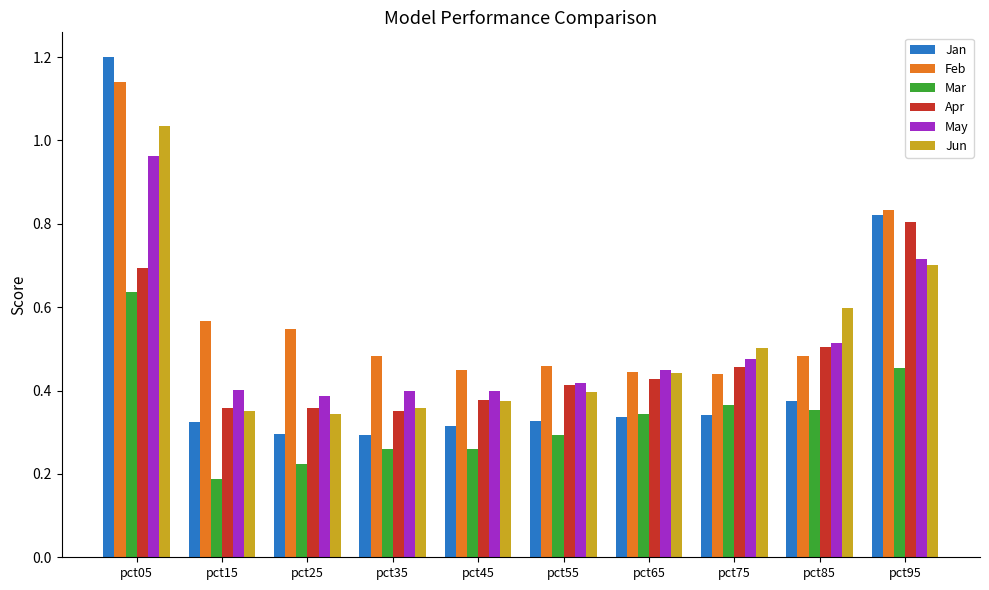

Which series has the largest total across all categories?

Feb